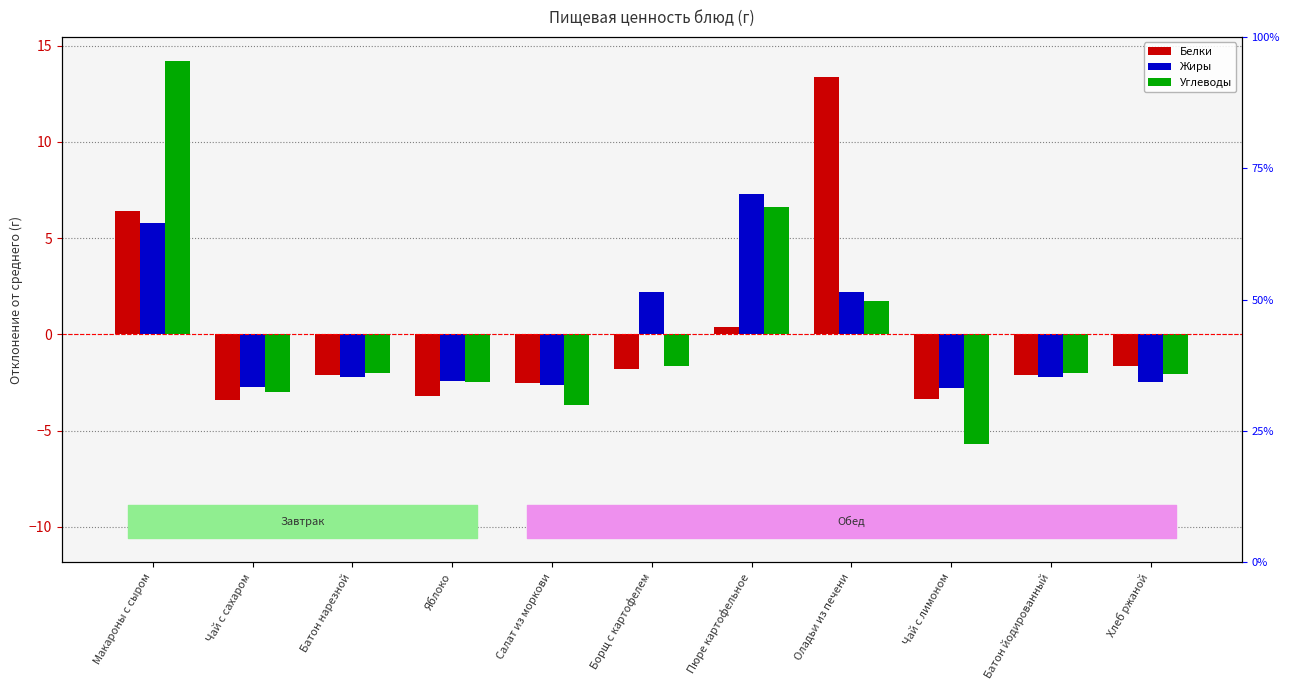

Reading left to right, transcribe all the data shown in this chart.

Белки: 6.4	-3.4	-2.1	-3.2	-2.5	-1.8	0.4	13.4	-3.4	-2.1	-1.6
Жиры: 5.8	-2.7	-2.2	-2.4	-2.6	2.2	7.3	2.2	-2.8	-2.2	-2.5
Углеводы: 14.2	-3.0	-2.0	-2.5	-3.7	-1.6	6.6	1.7	-5.7	-2.0	-2.1